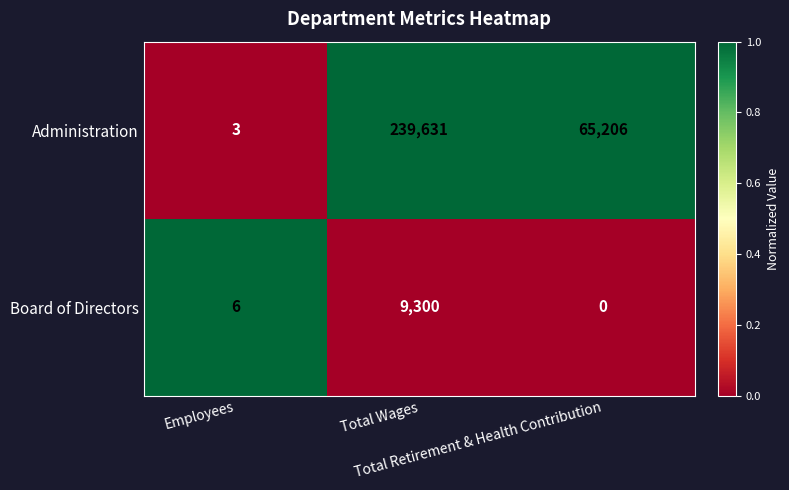

What is the maximum value shown in the chart?

239631